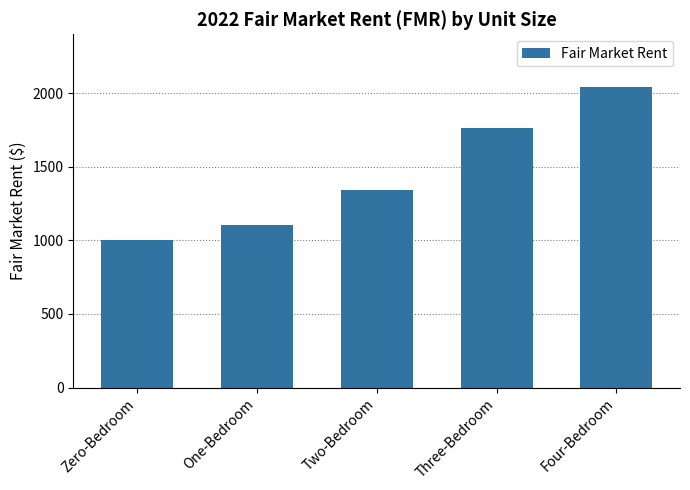

What is the difference between the maximum and minimum values?

1035.4